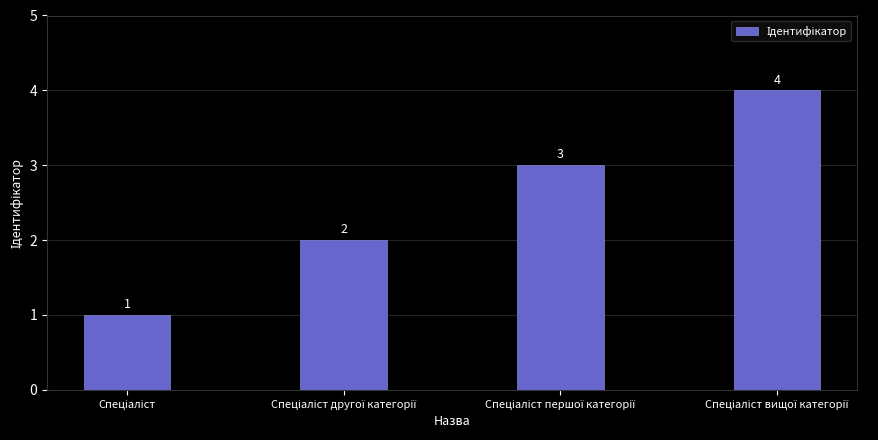

What is the difference between the maximum and minimum values?

3